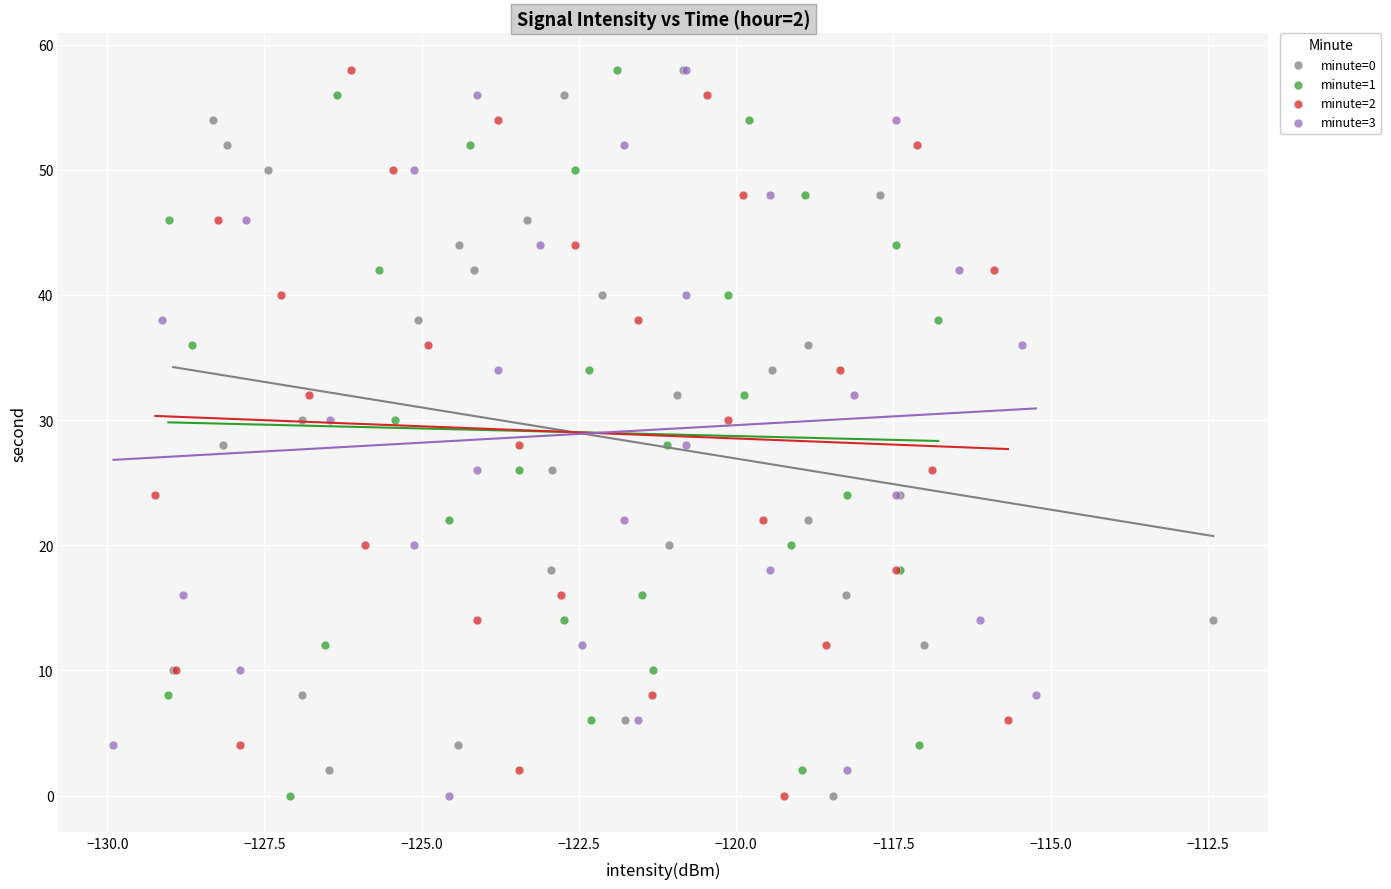

What are all the series names shown in the legend?

minute=0, minute=1, minute=2, minute=3